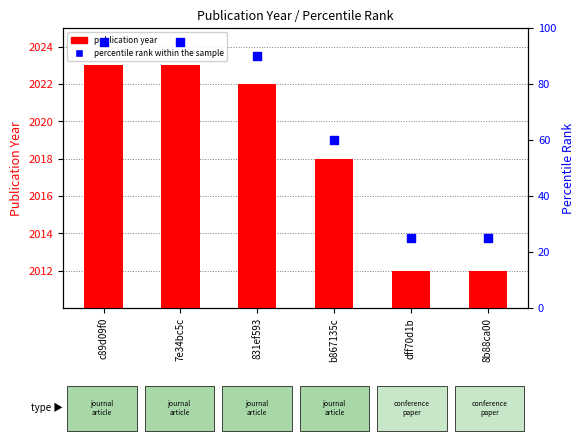

Which series has the widest spread of Y values?

percentile rank within the sample